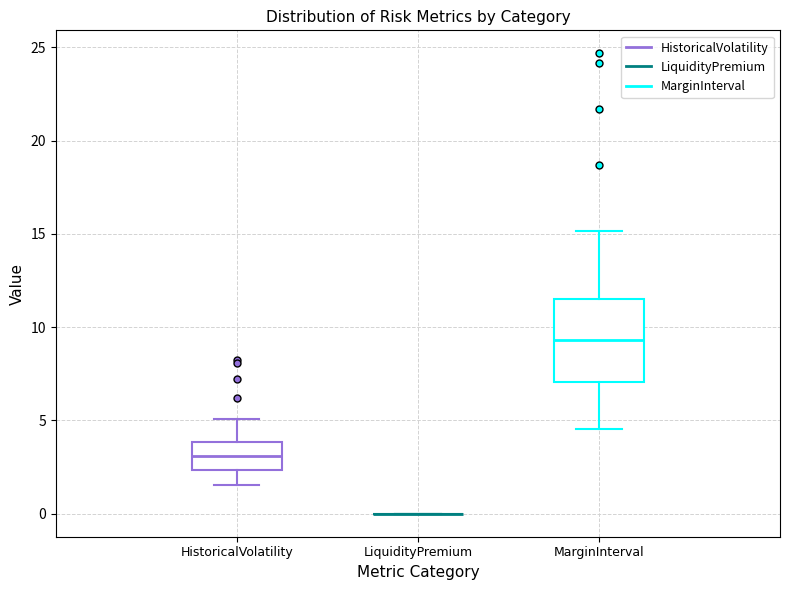

Reading left to right, transcribe this box plot: for each box, give where its median line is, the range the box spans, and where its two whiskers end, as read against the y-axis. The values are not printed on the chart, so give them approximately, as read against the axis.

HistoricalVolatility: median 3.0, box 2.5 to 4.0, whiskers 1.5 to 5.0
LiquidityPremium: box collapsed to a line at 0.0, whiskers 0.0 to 0.0
MarginInterval: median 9.5, box 7.0 to 11.5, whiskers 4.5 to 15.0